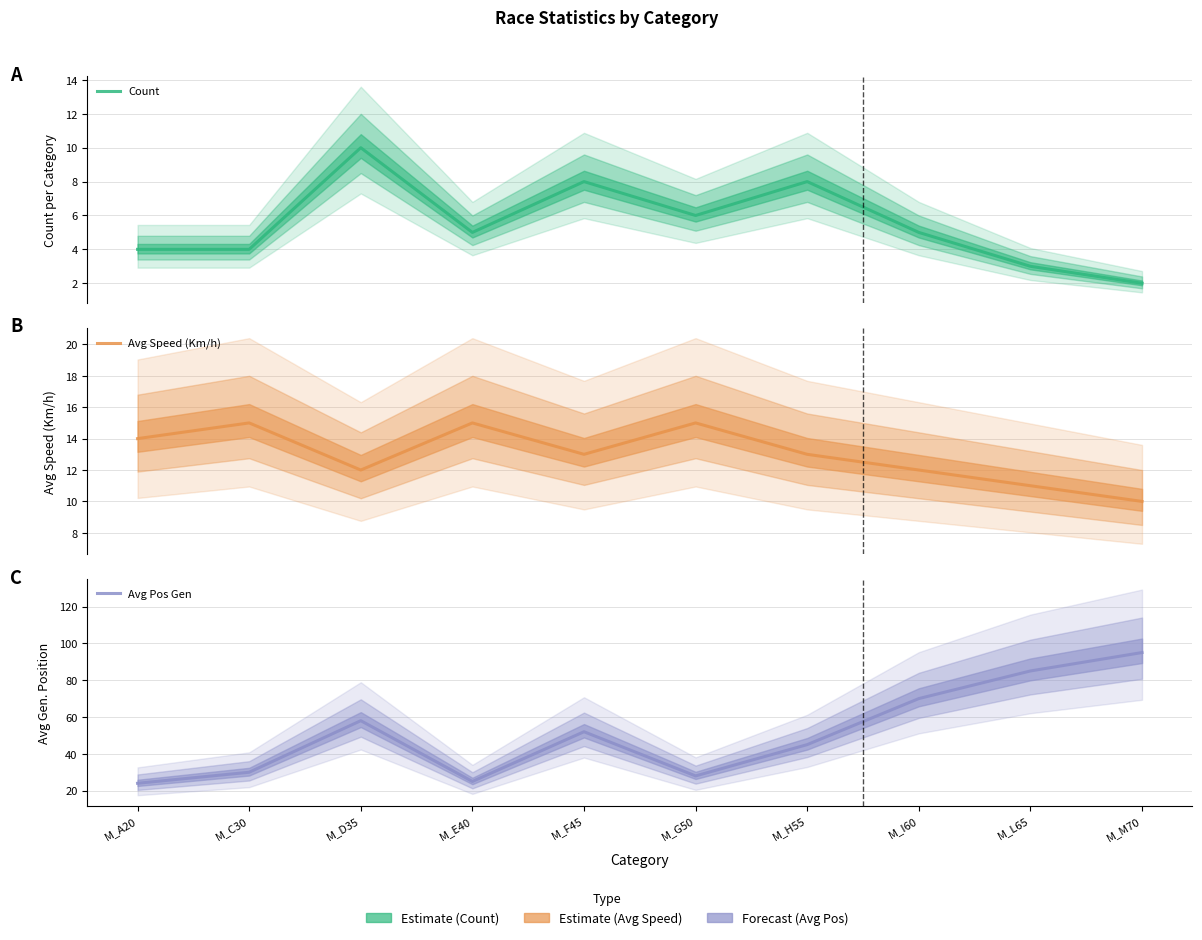

What is the difference between the second highest and second lowest values in the Avg Speed (Km/h) series?

4